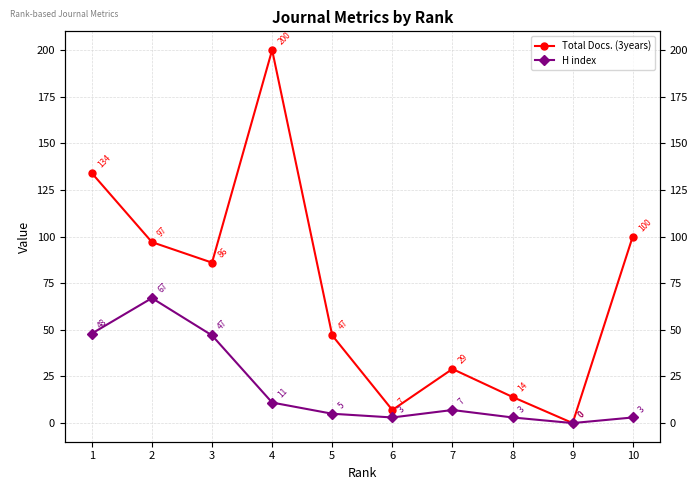

What is the total value across all series at 10?

103